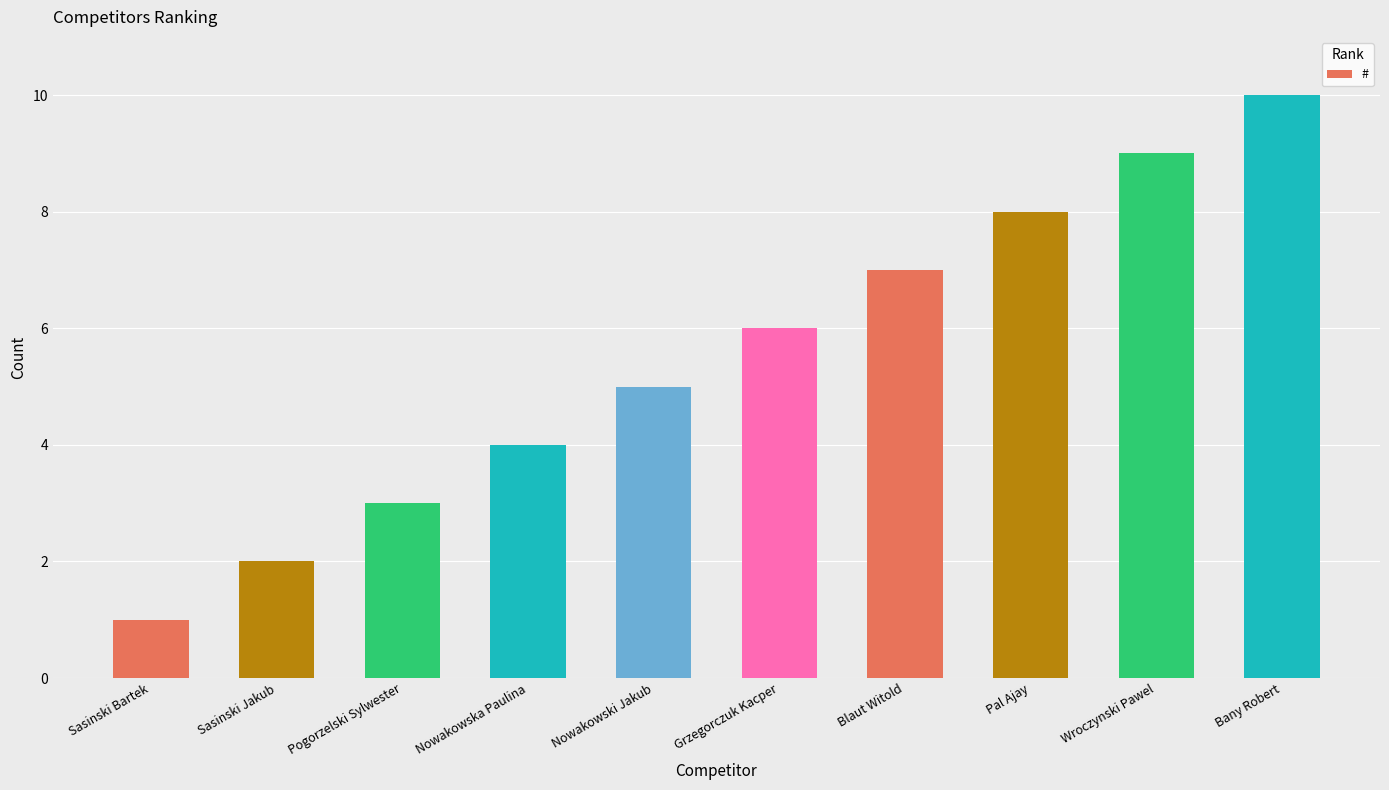

Is it true that the value at Sasinski Jakub is 3?

False